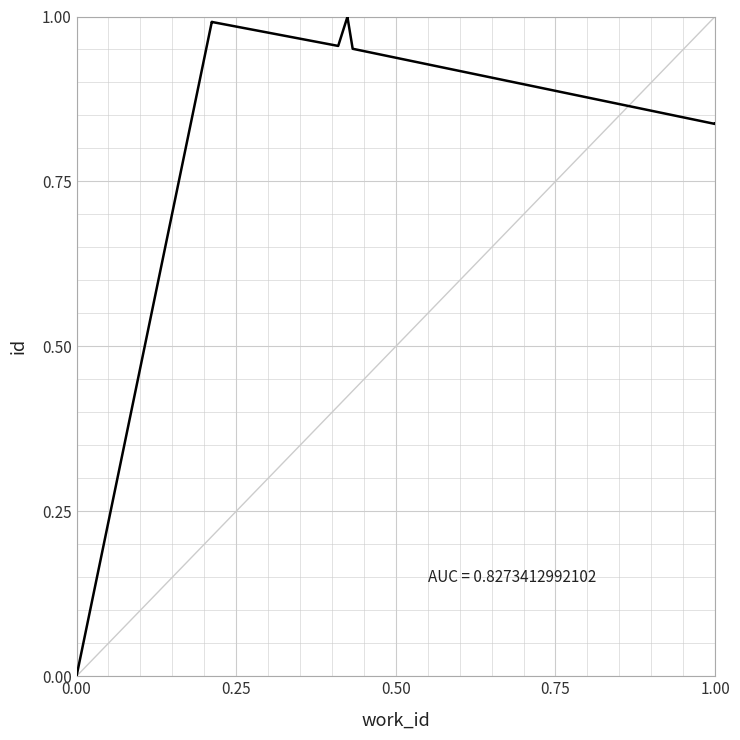

The value at 0.25 is 1.0. True or false?

True